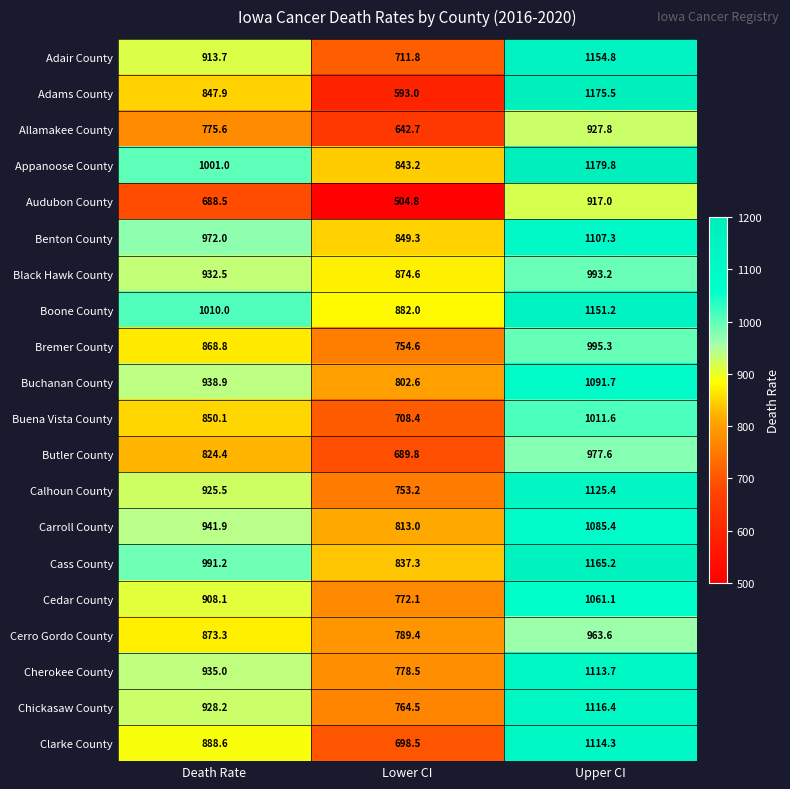

Count the number of categories in the chart.

3